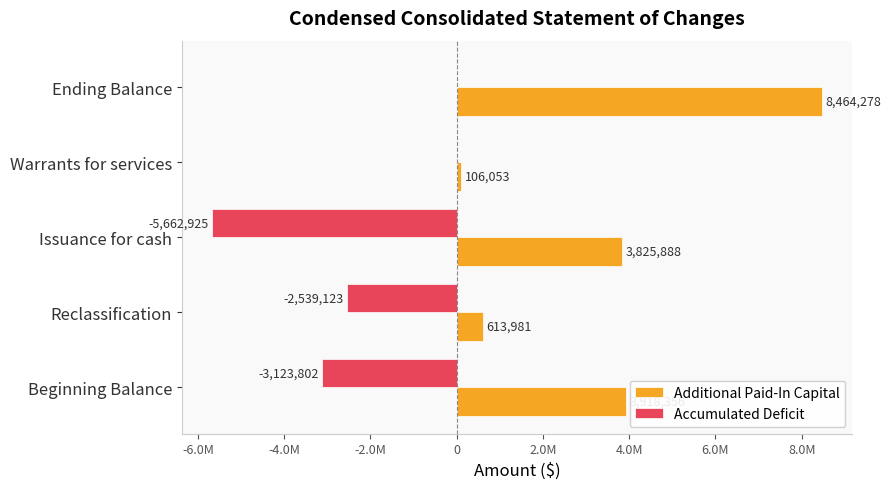

What is the lowest value of the Accumulated Deficit series?

-5662925